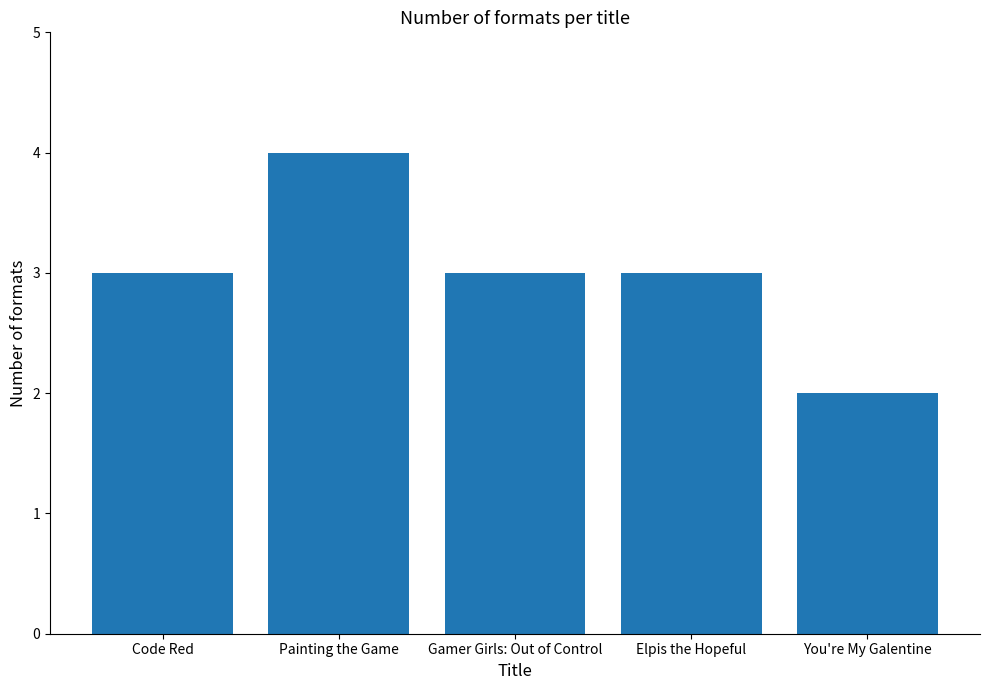

How many distinct data groups are displayed?

1